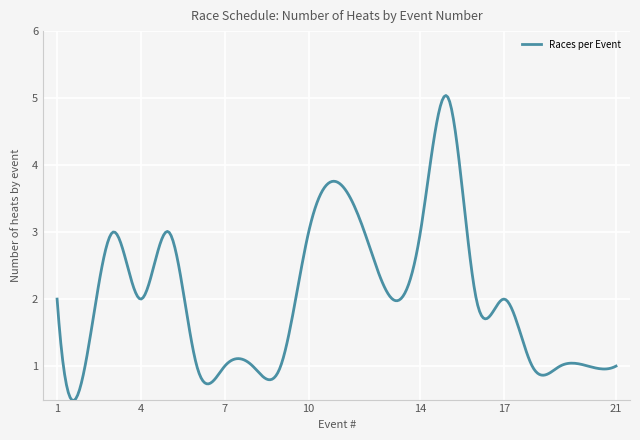

What is the difference between the maximum and minimum values?

4.6